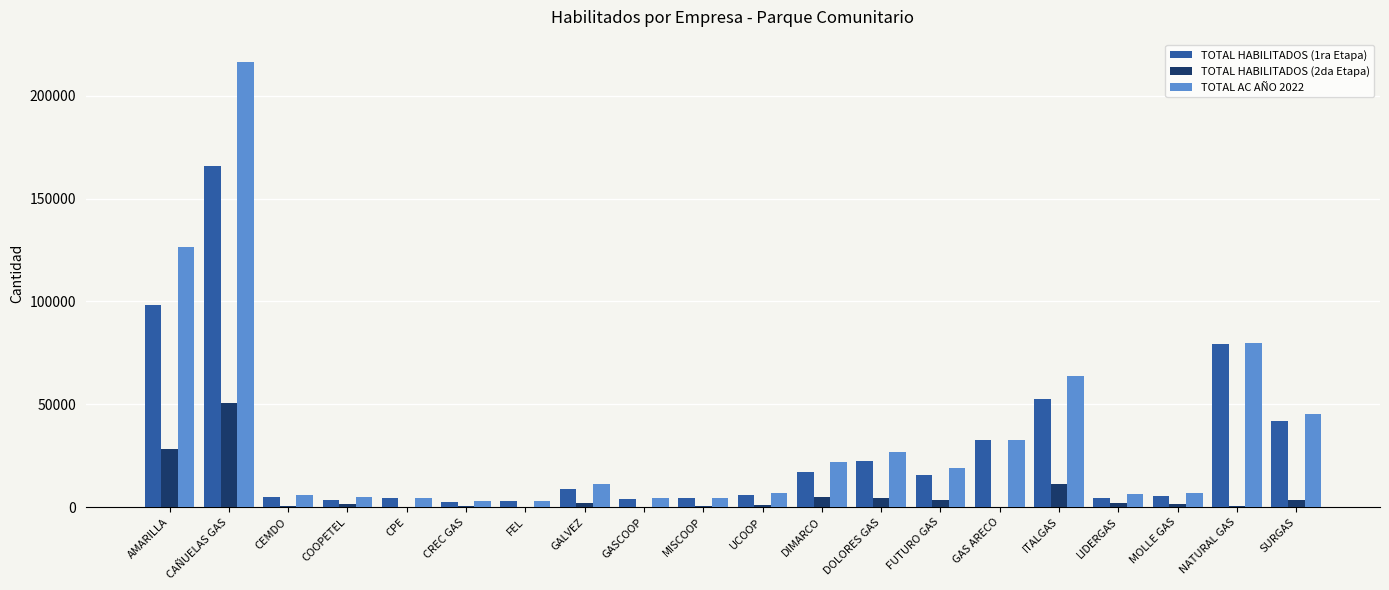

What is the average value of the TOTAL HABILITADOS (1ra Etapa) series?

28818